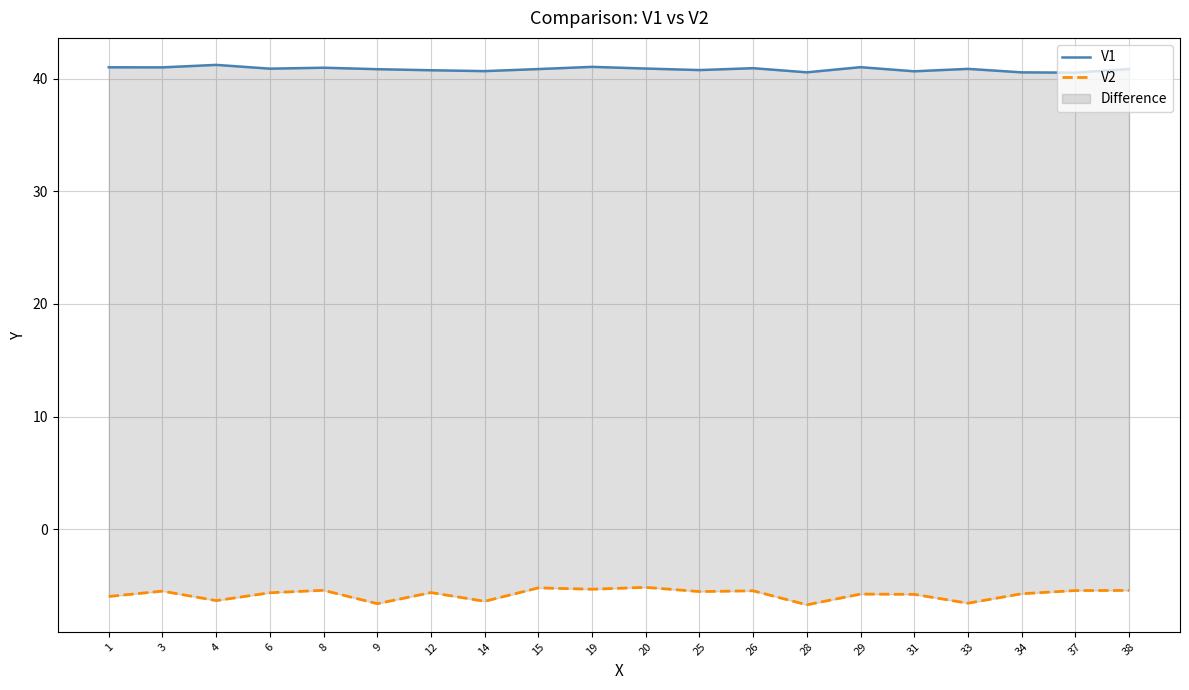

Between 15 and 31, which is larger?

15